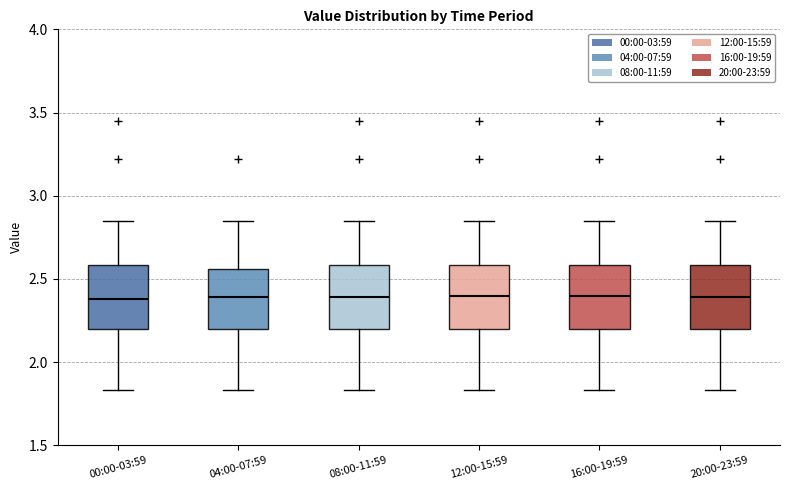

Where does the upper whisker of the box for 16:00-19:59 end on the y-axis? The values are not printed on the chart, so give them approximately, as read against the axis.

2.85